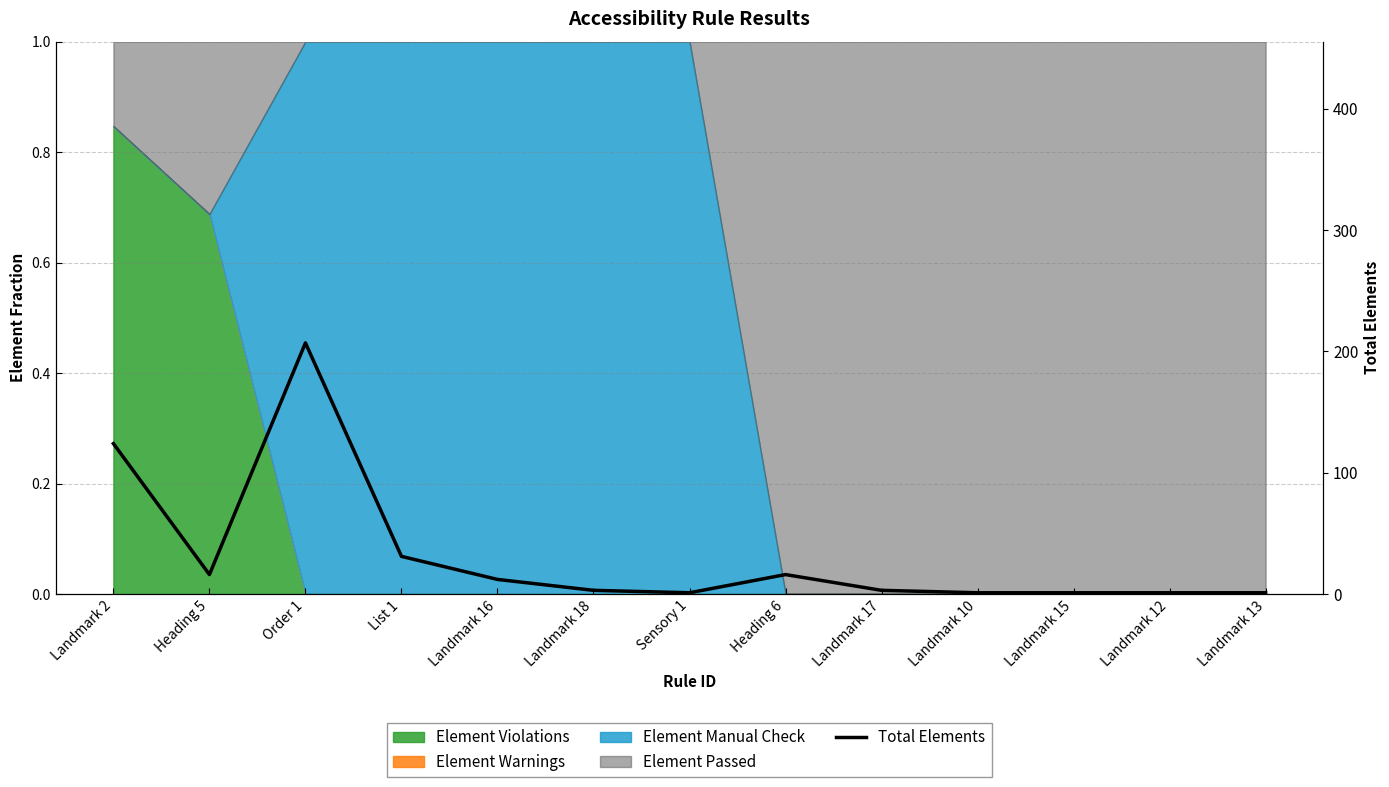

Rank the categories by value from lowest to highest.

Sensory 1, Landmark 10, Landmark 15, Landmark 12, Landmark 13, Landmark 18, Landmark 17, Landmark 16, Heading 5, Heading 6, List 1, Landmark 2, Order 1